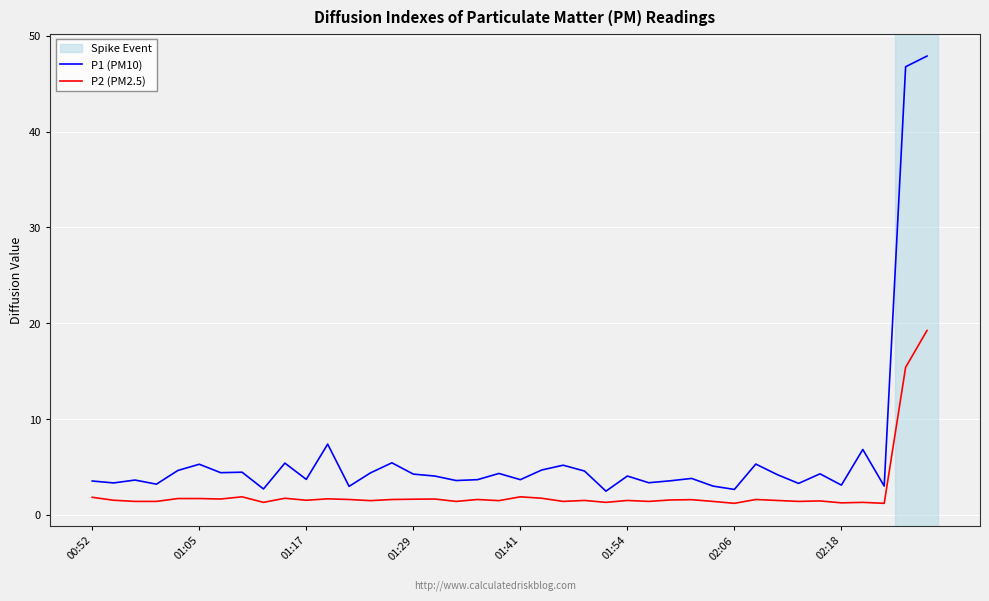

True or false: P2 (PM2.5) and P1 (PM10) cross at least once.

False